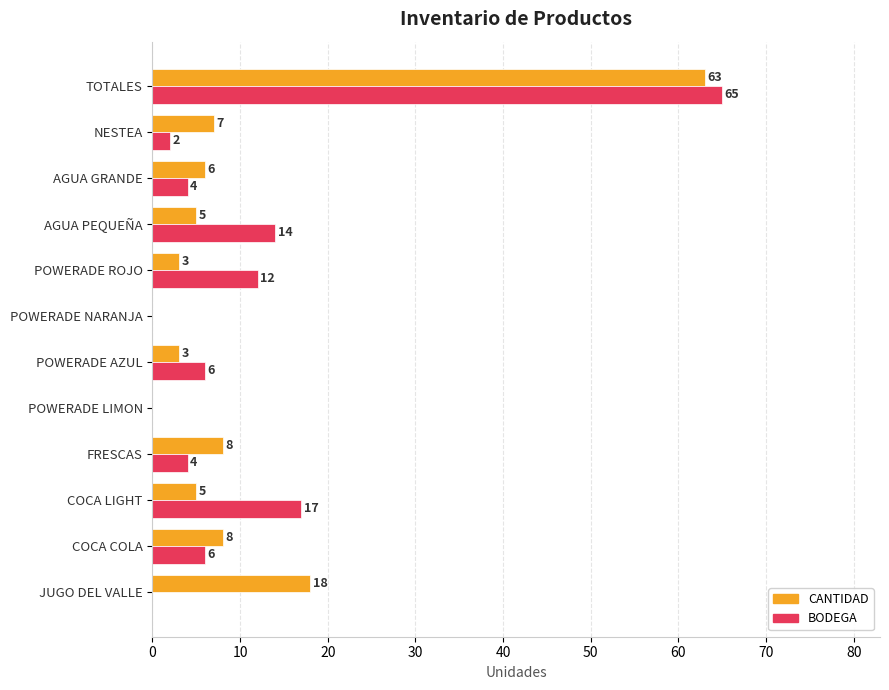

Where is BODEGA nearest to the value 32?

COCA LIGHT